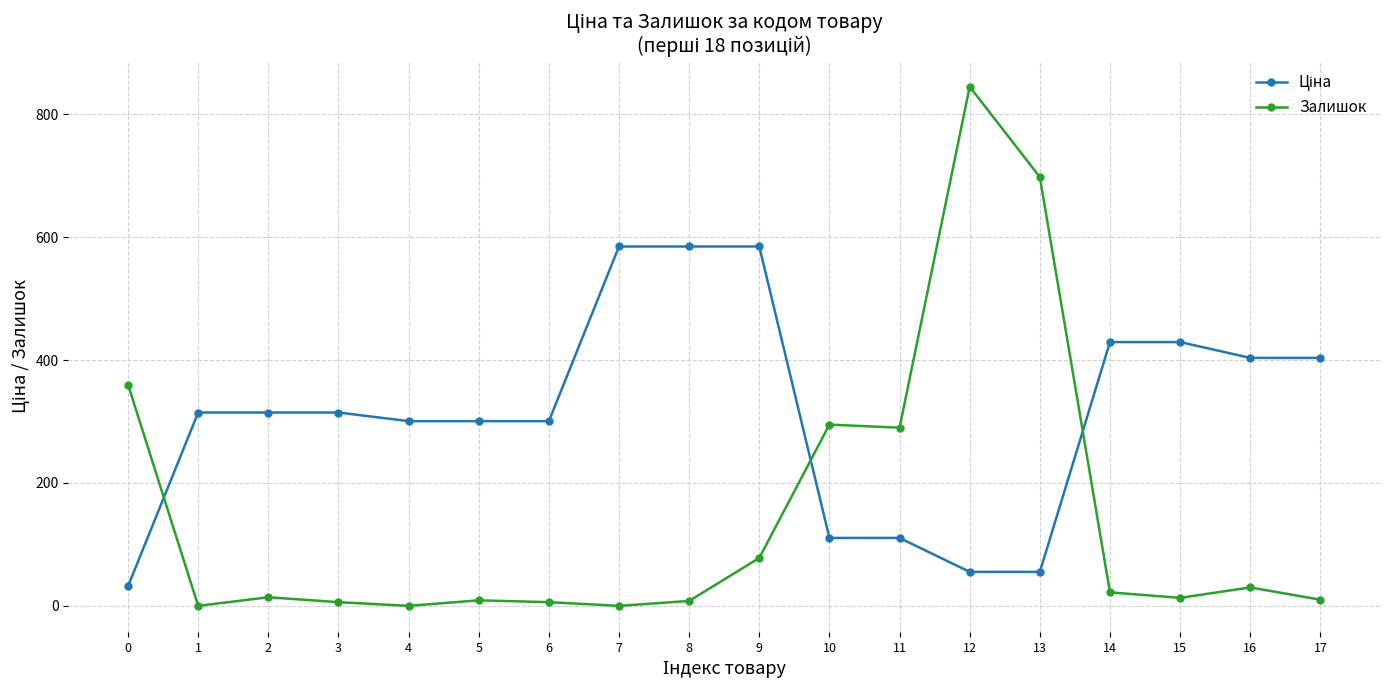

What is the total value across all series at 11?

400.6